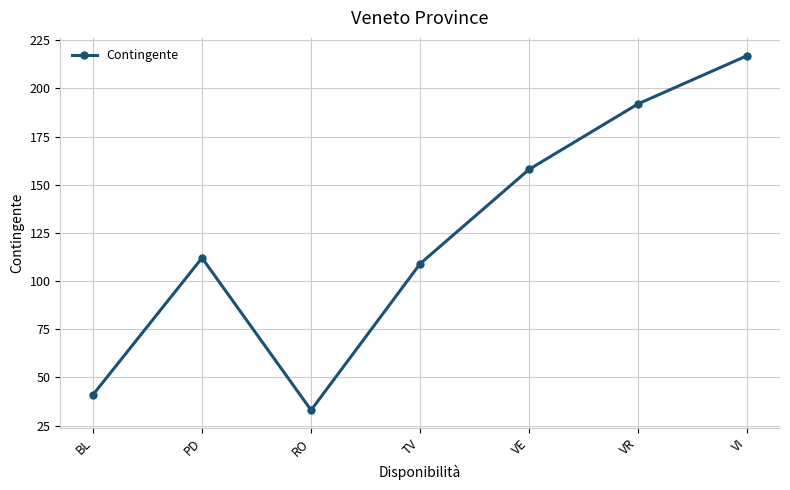

At which label is the value closest to 125?

PD